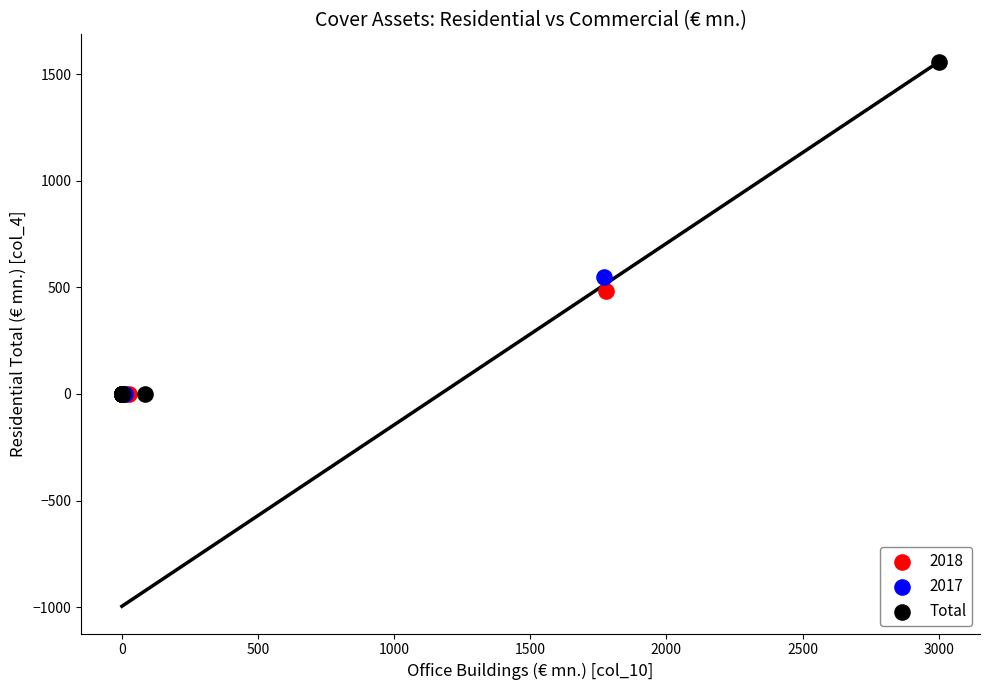

Which series reaches the maximum Y coordinate?

Total